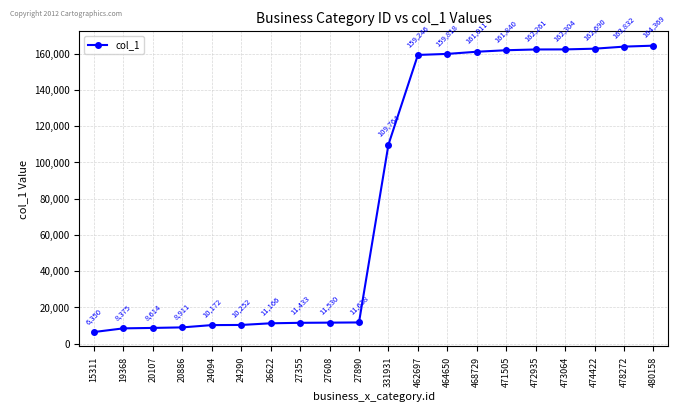

How many lines are shown in the chart?

1